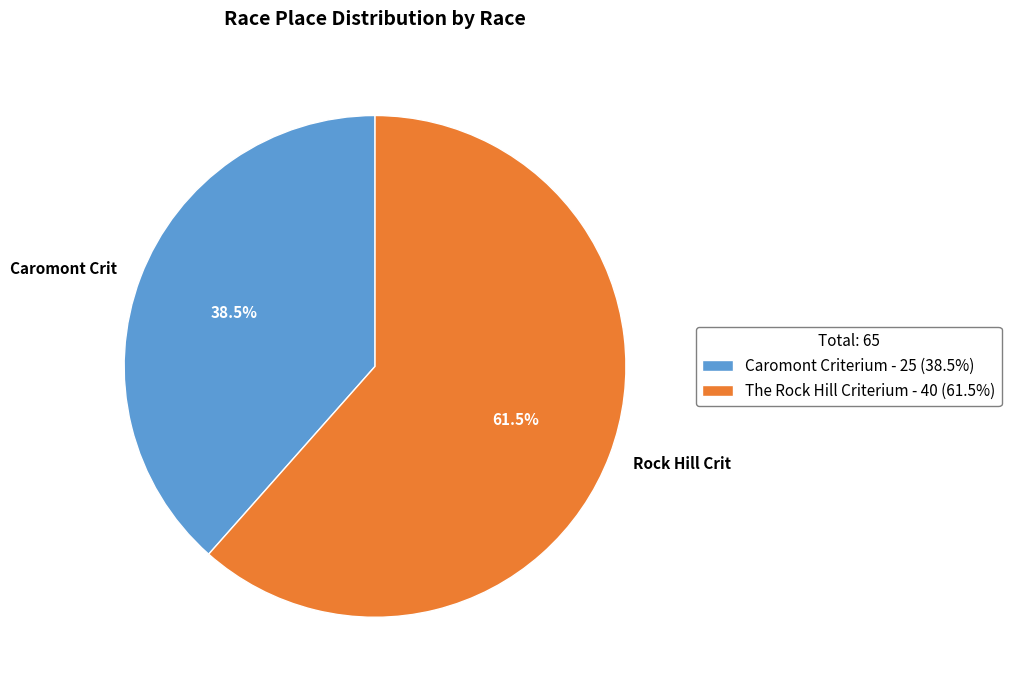

Does Caromont Criterium account for over 50% of the chart?

No